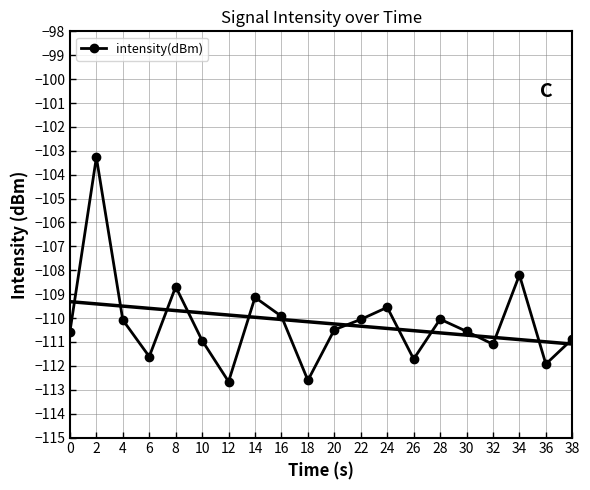

Is it true that the value at 36 is -55.2?

False